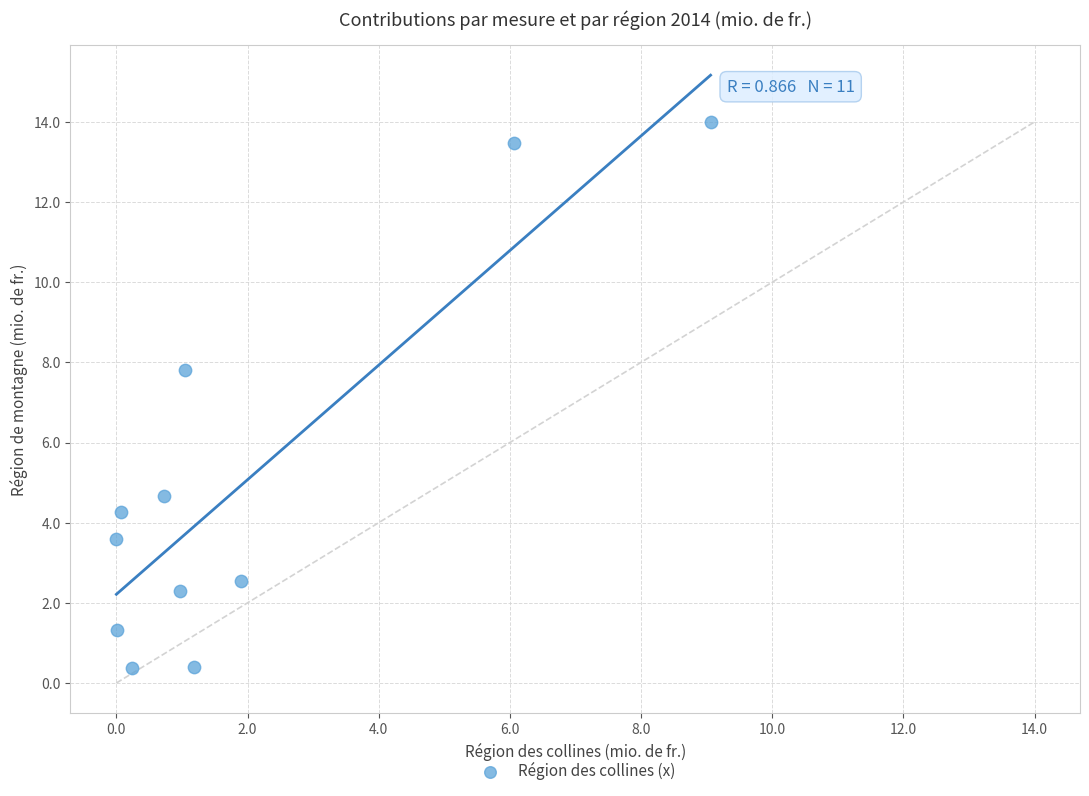

What is the range of X values (max minus min)?

9.1